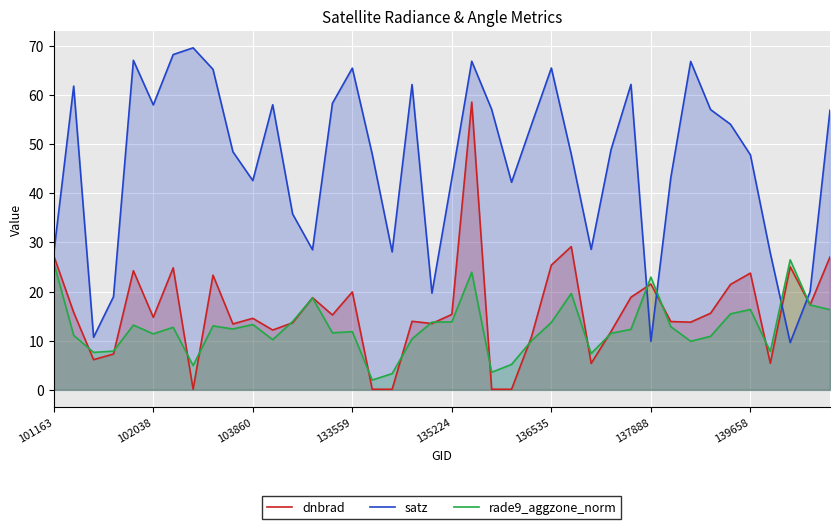

Which has a higher value, 31 or 39?

39